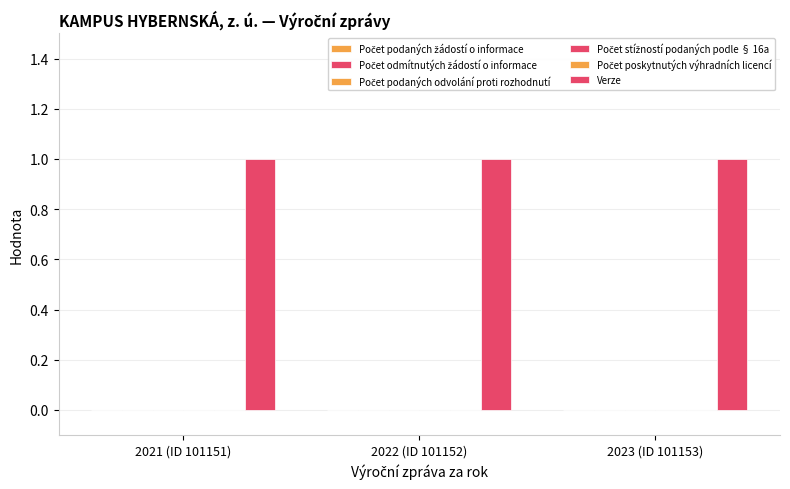

Are the bars grouped side by side (vs. stacked)?

Yes